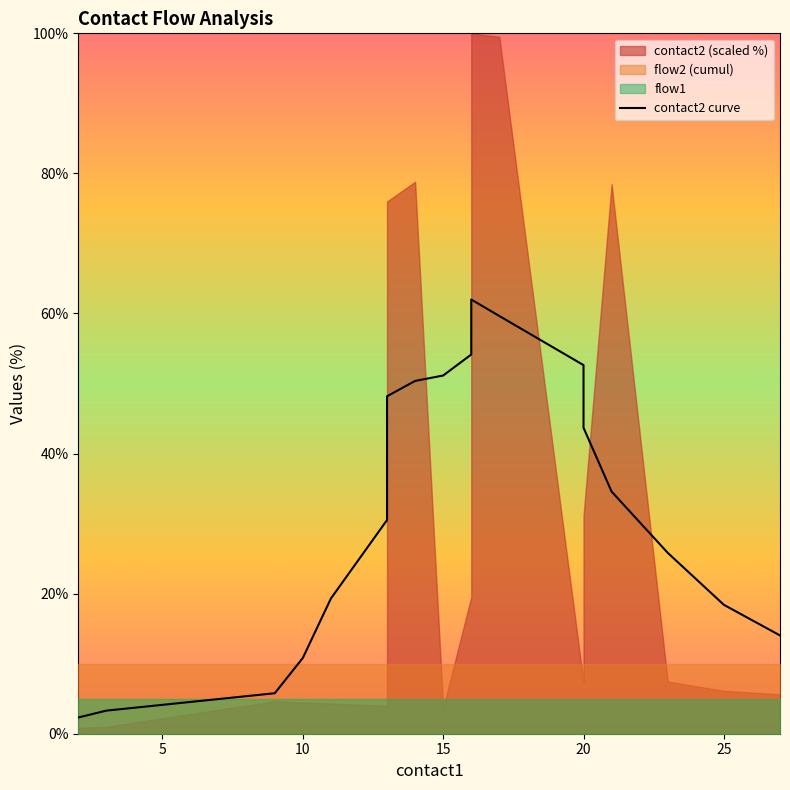

How many points are higher than both their immediate neighbors (excluding endpoints)?

1